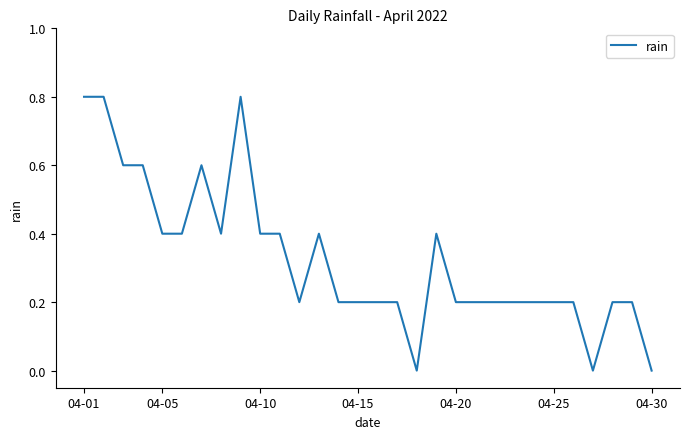

What is the greatest value displayed?

0.8